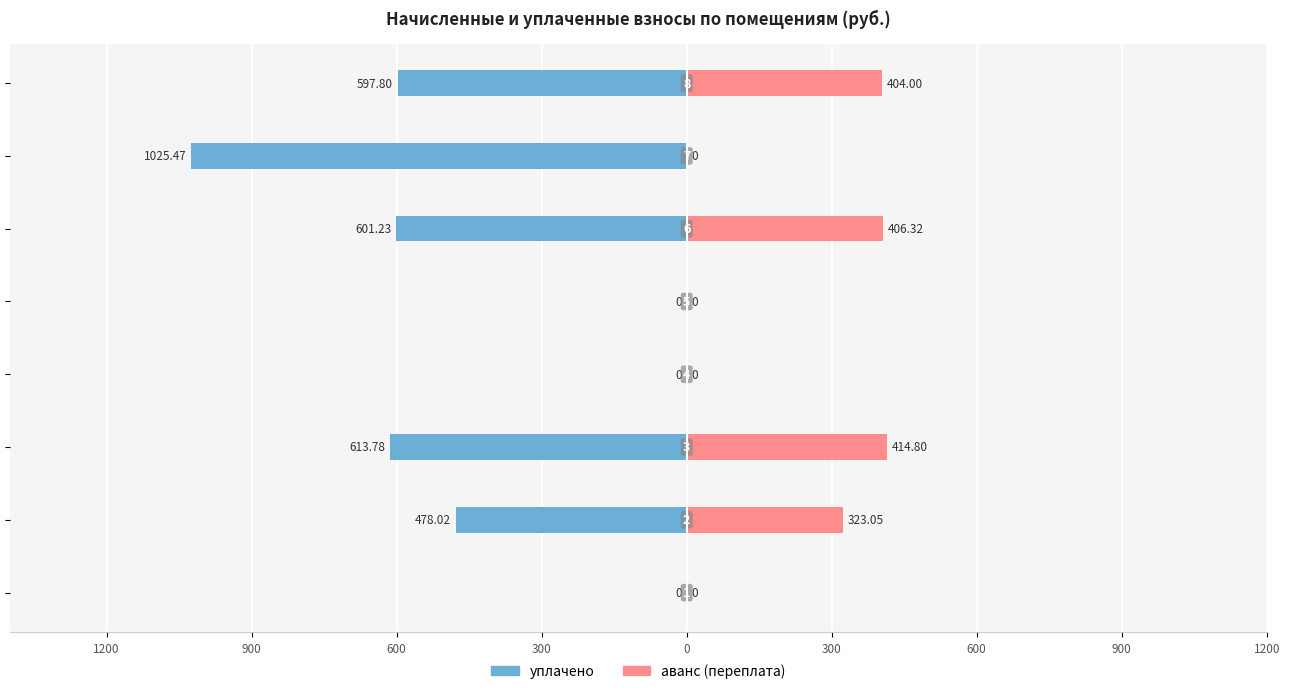

What is the minimum value shown in the chart?

-1025.5